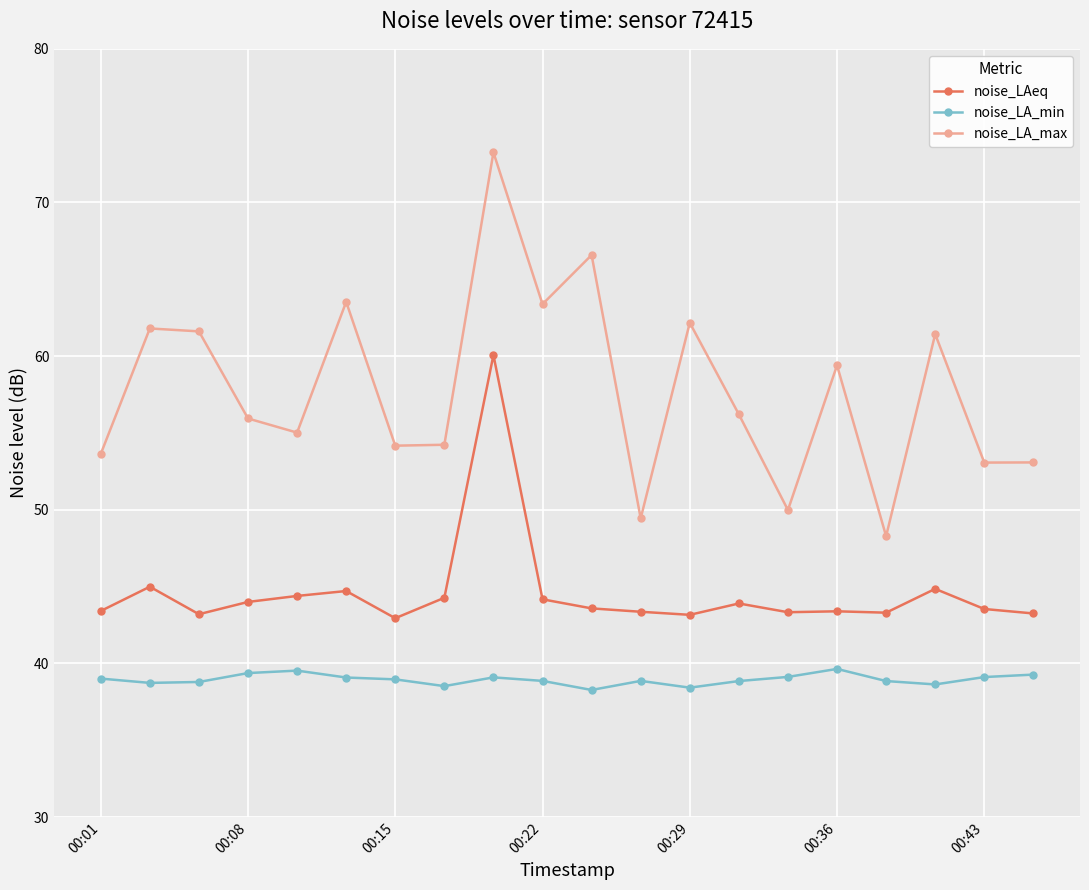

What is the value of the noise_LAeq point at the 17th from the left?

43.3